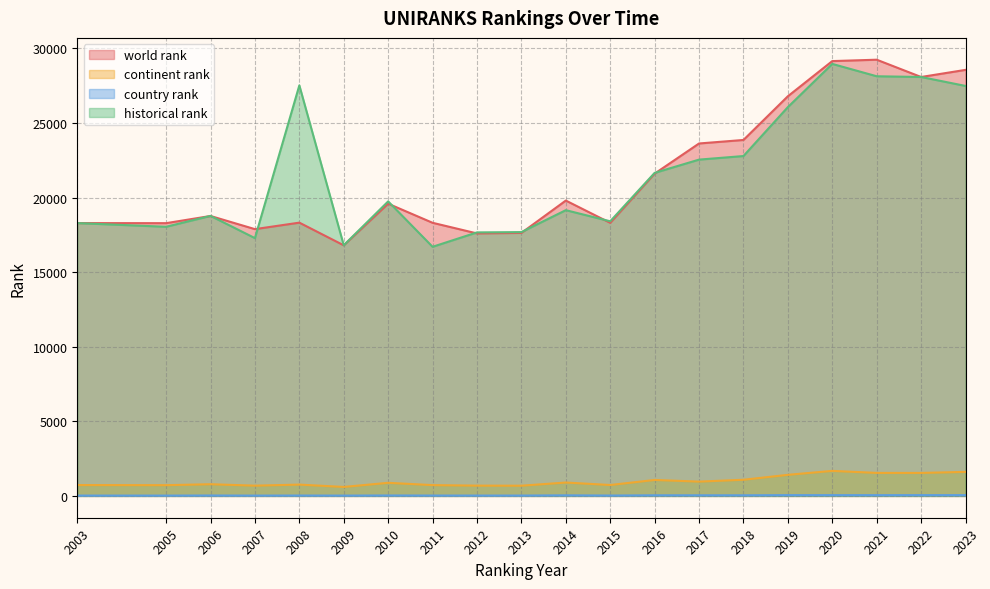

True or false: country rank and continent rank cross at least once.

False